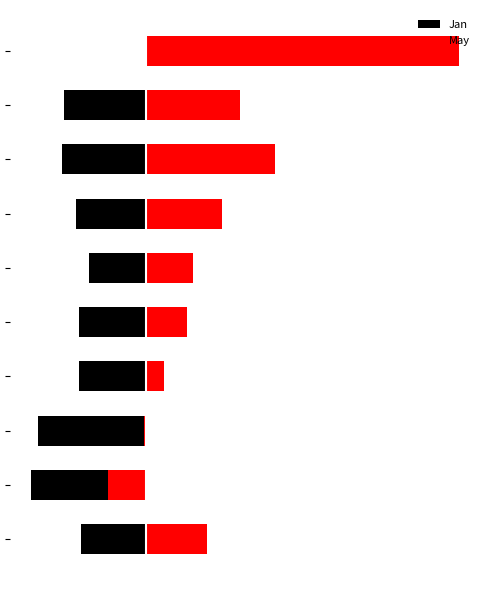

True or false: May has a value of 0.0 at 4.

False